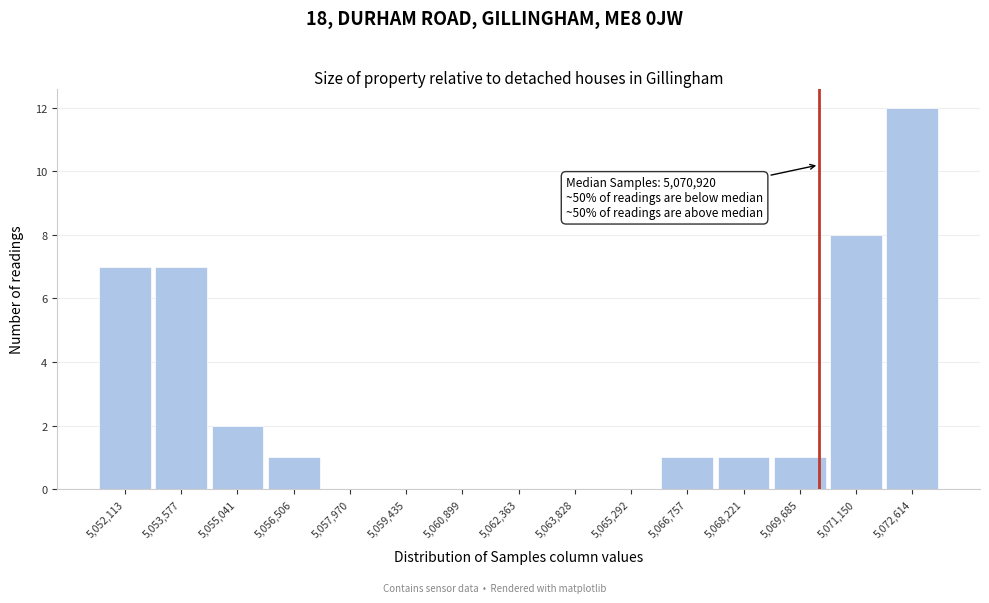

Reading right to left, what are all the values shown in this chart?

5,072,614=12	5,071,150=8	5,069,685=1	5,068,221=1	5,066,757=1	5,065,292=0	5,063,828=0	5,062,363=0	5,060,899=0	5,059,435=0	5,057,970=0	5,056,506=1	5,055,041=2	5,053,577=7	5,052,113=7